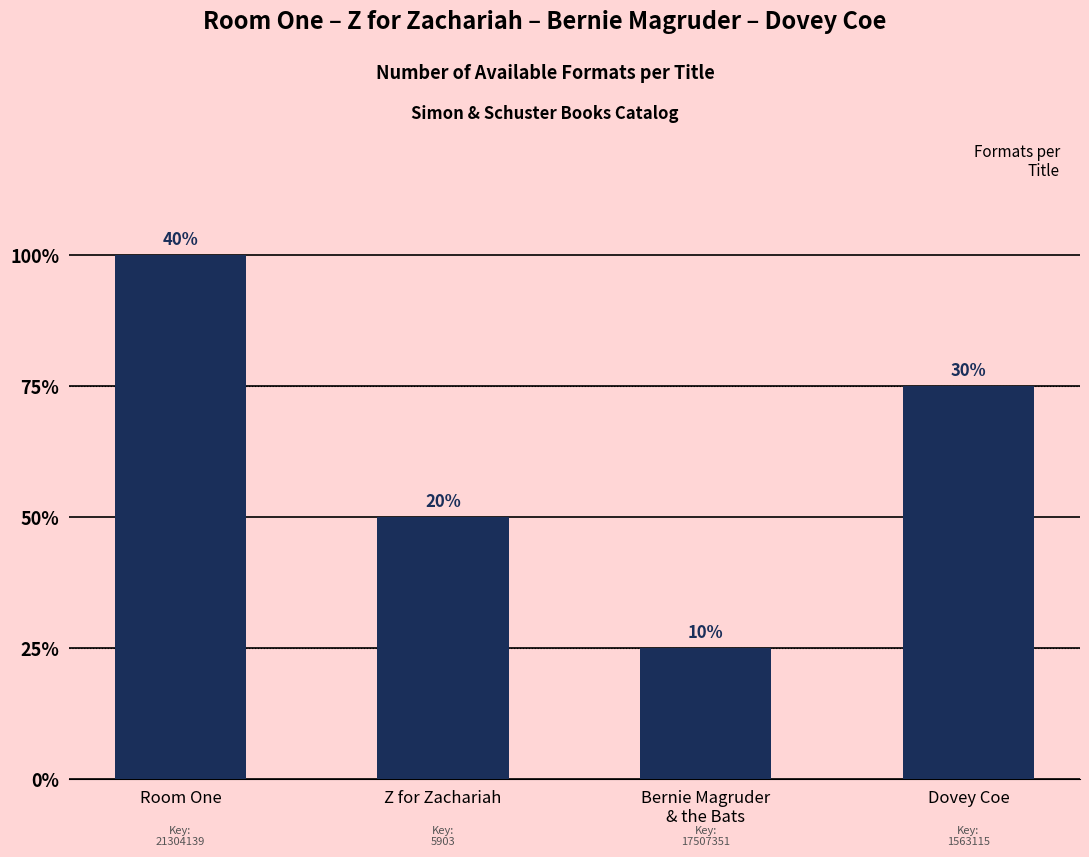

Count the values in the range 2 to 4.

3